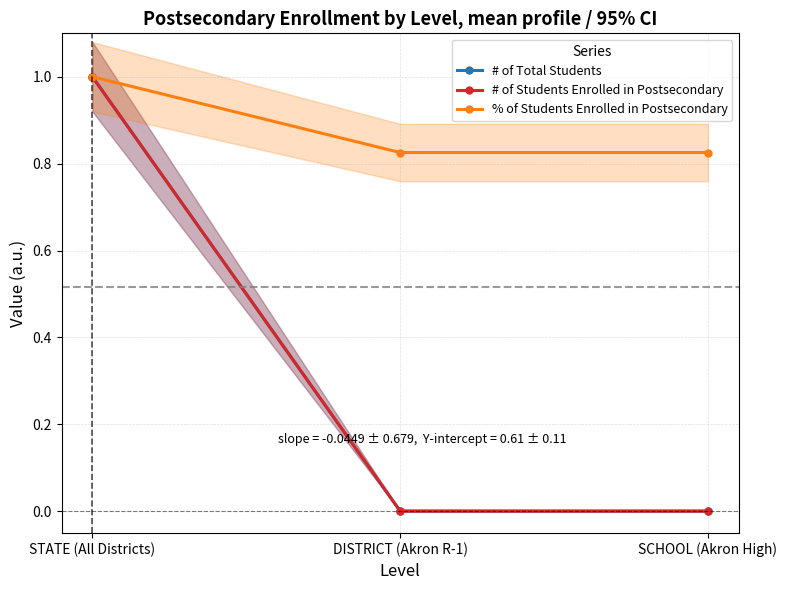

What is the value of the # of Students Enrolled in Postsecondary point at the 1st from the left?

1.0